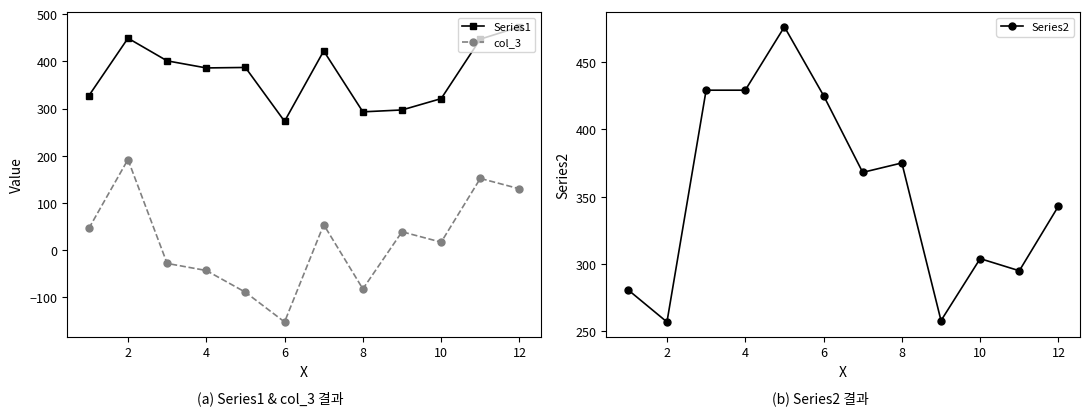

At which label does col_3 reach its peak?

2